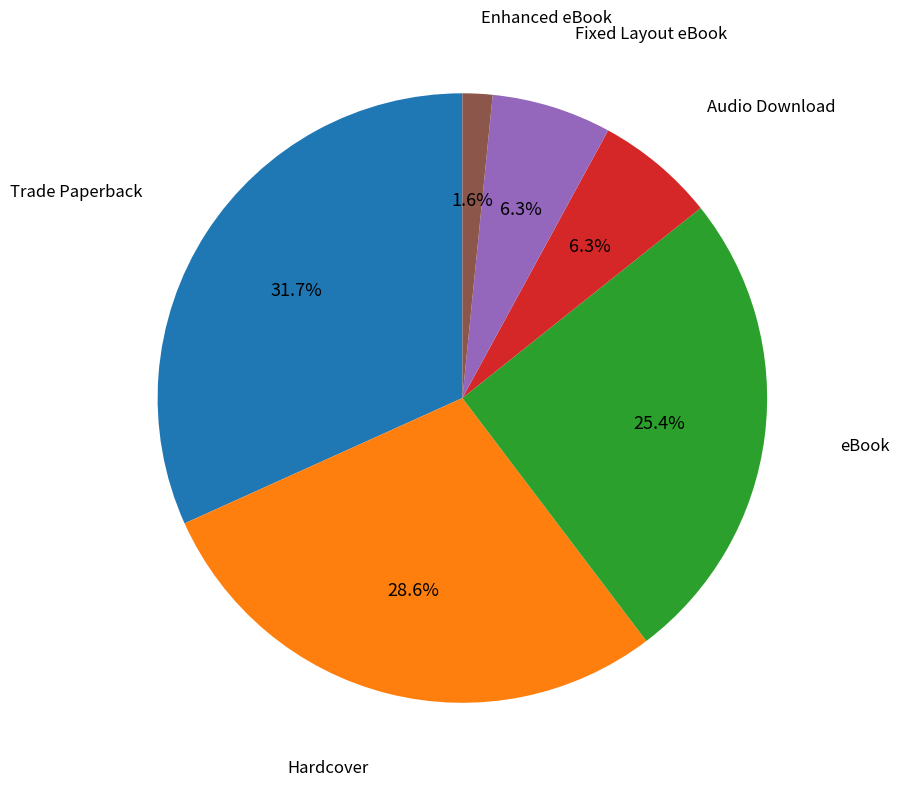

Is there any slice that represents more than half of the pie?

No